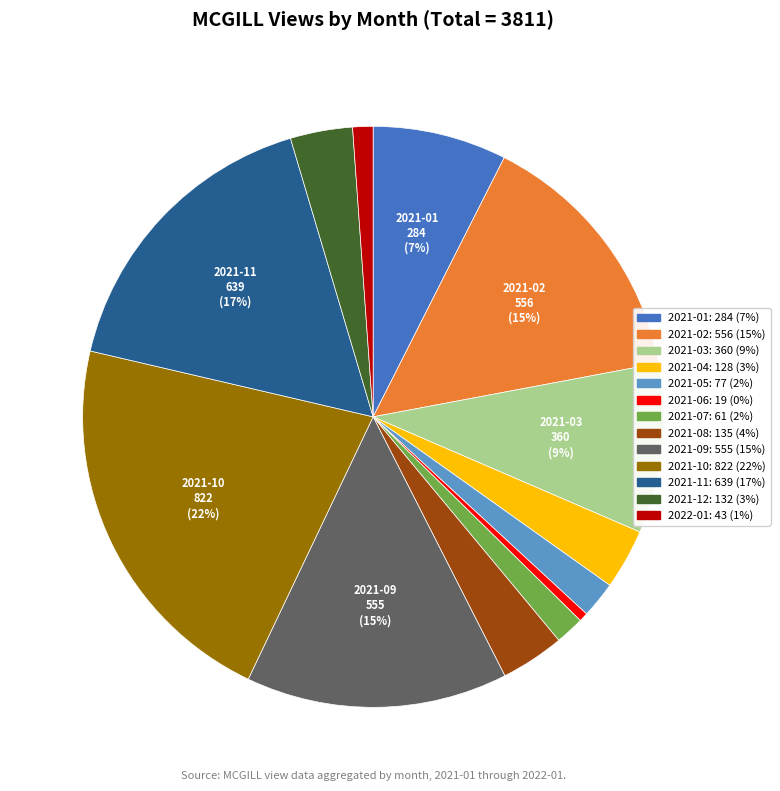

Is there a majority slice in this chart?

No